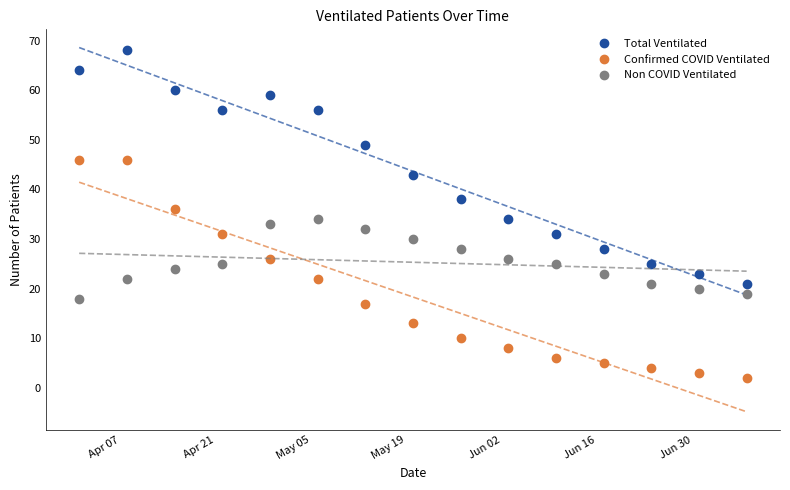

What is the value of the Non COVID Ventilated point at the 12th from the left?

23